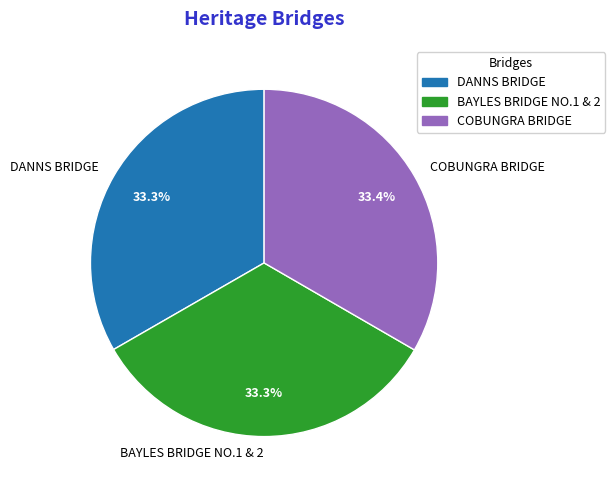

What percentage do COBUNGRA BRIDGE and BAYLES BRIDGE NO.1 & 2 together represent?

66.7%